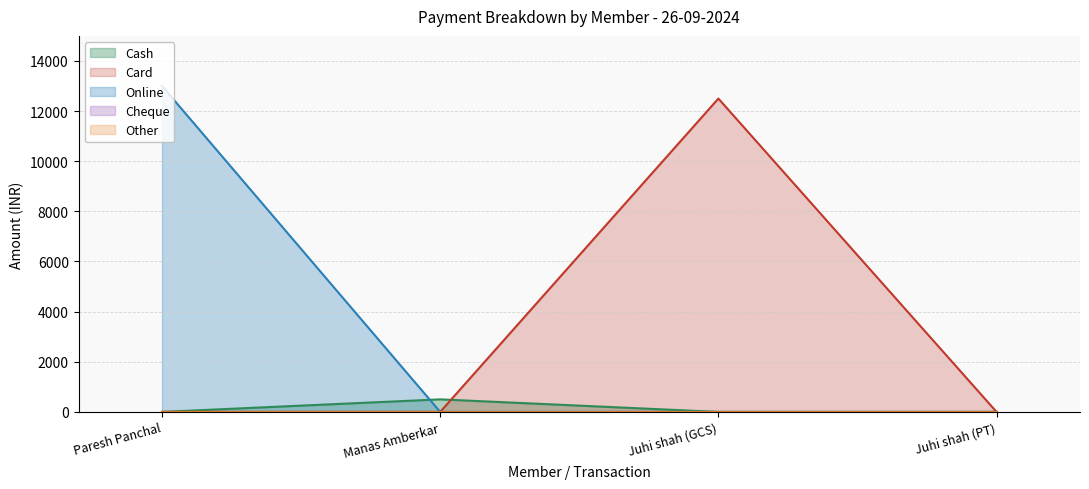

How many positive values does the Card series have?

1